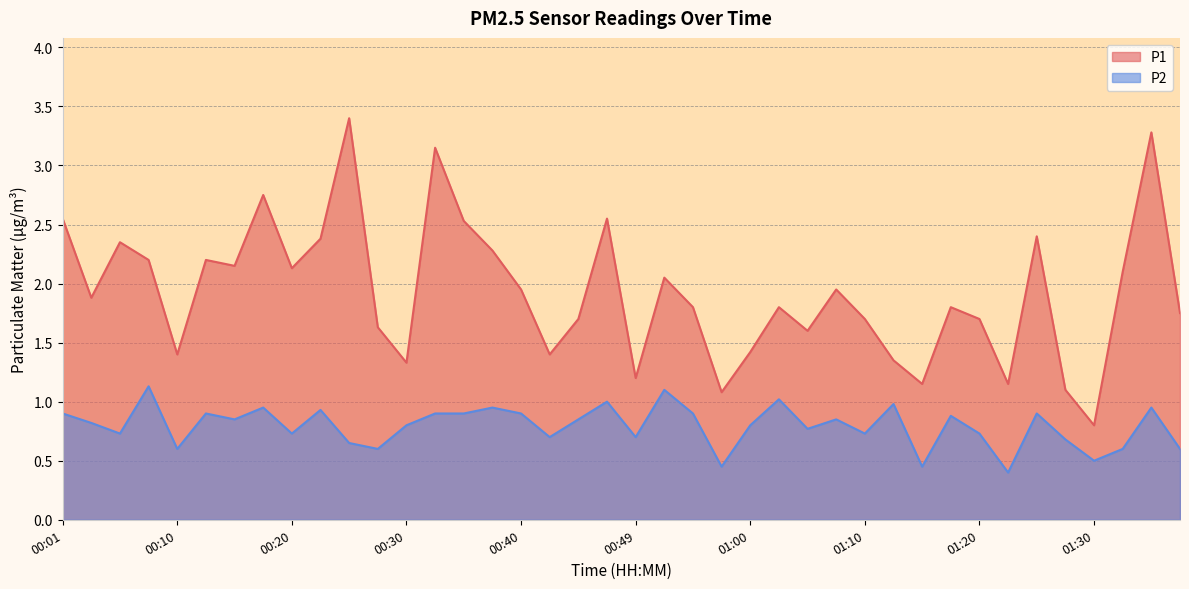

What is the difference between the highest and lowest values at 01:05?

0.8